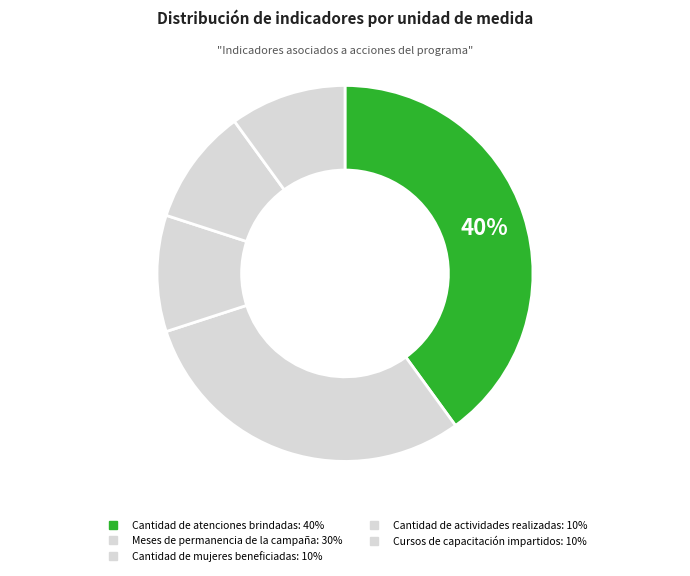

Combined, do Cantidad de mujeres beneficiadas and Meses de permanencia de la campaña account for over 50%?

No